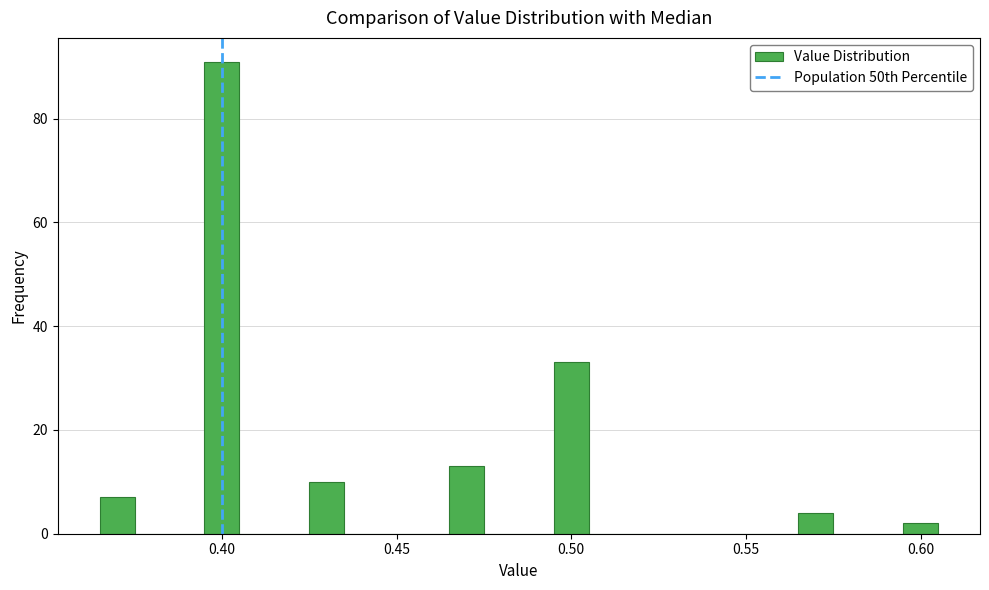

Read against the x-axis, roughly where is the centre of the tallest bar?

0.400